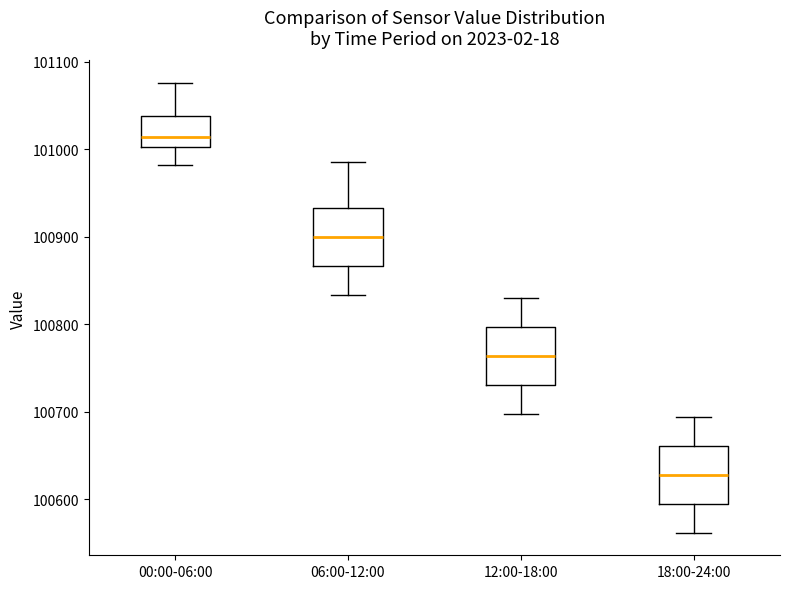

Reading left to right, read every box against the y-axis: the position of its median line, the range the box covers, and the ends of its whiskers. The values are not printed on the chart, so give them approximately, as read against the axis.

00:00-06:00: median 101010, box 101000 to 101040, whiskers 100980 to 101080
06:00-12:00: median 100900, box 100870 to 100930, whiskers 100830 to 100990
12:00-18:00: median 100760, box 100730 to 100800, whiskers 100700 to 100830
18:00-24:00: median 100630, box 100590 to 100660, whiskers 100560 to 100690